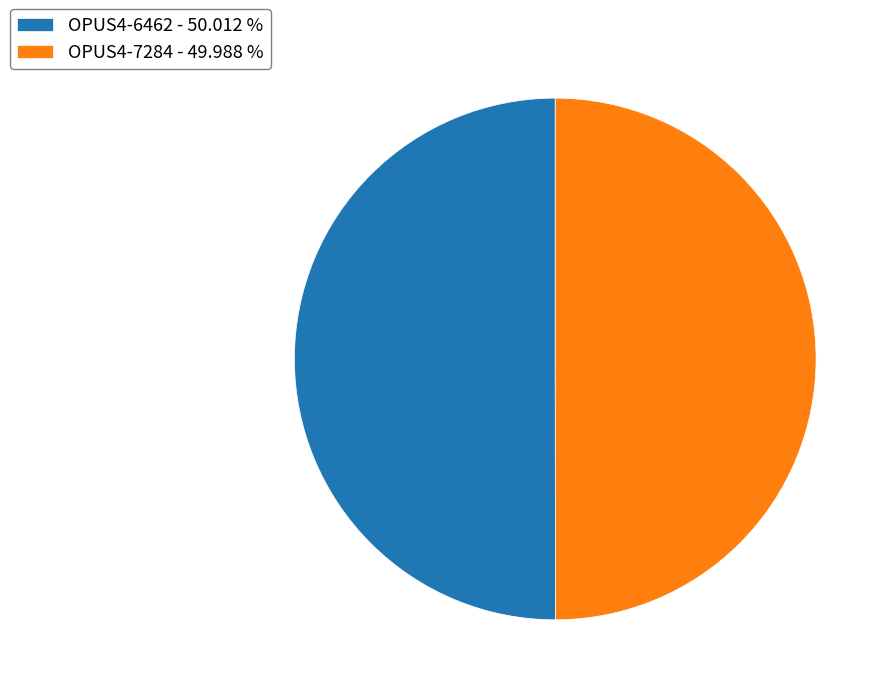

Is the sum of OPUS4-6462 and OPUS4-7284 greater than half?

Yes